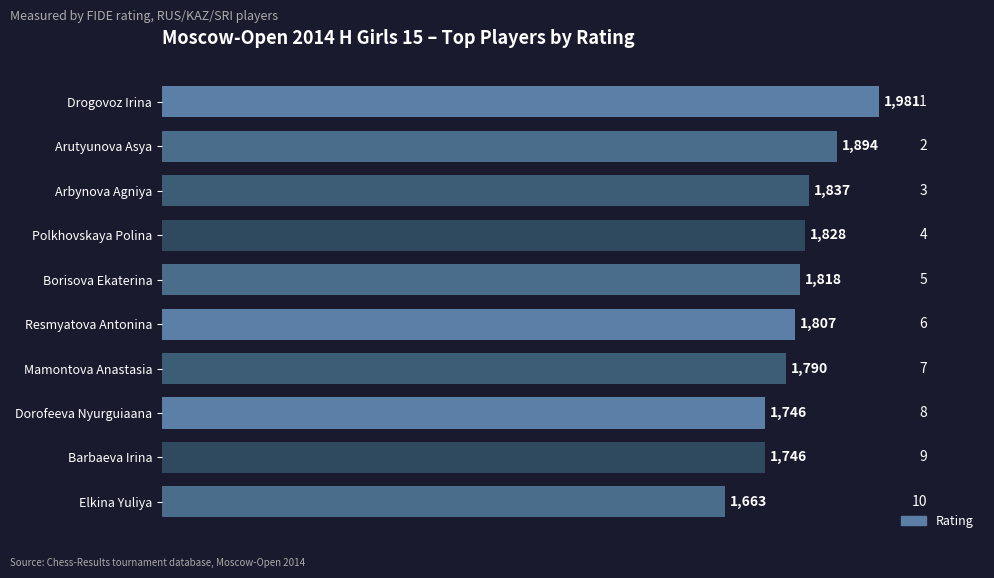

Is it true that the value at Drogovoz Irina is 1981?

True